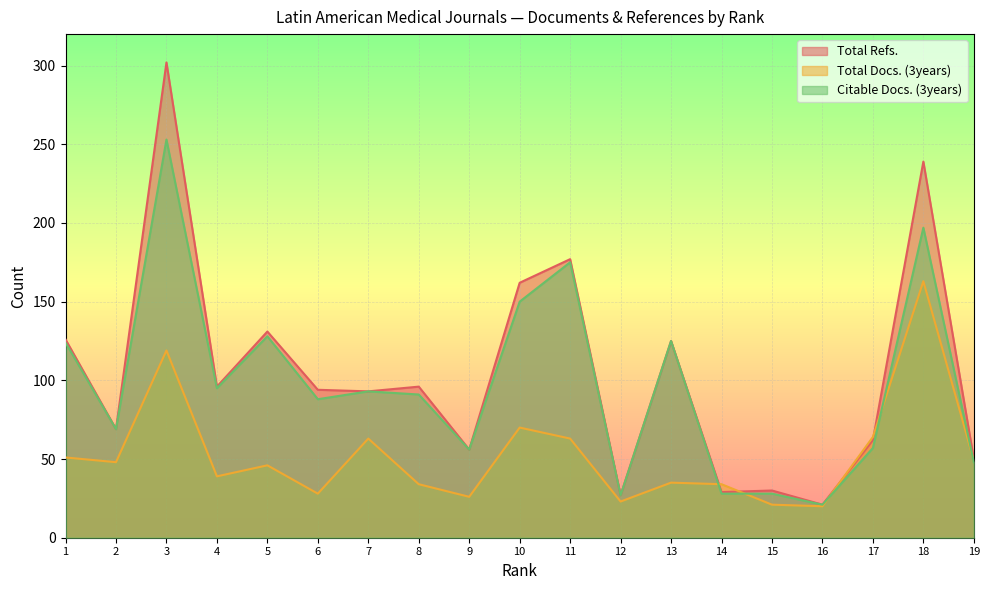

Rank the series at 8 from lowest to highest value.

Total Docs. (3years), Citable Docs. (3years), Total Refs.